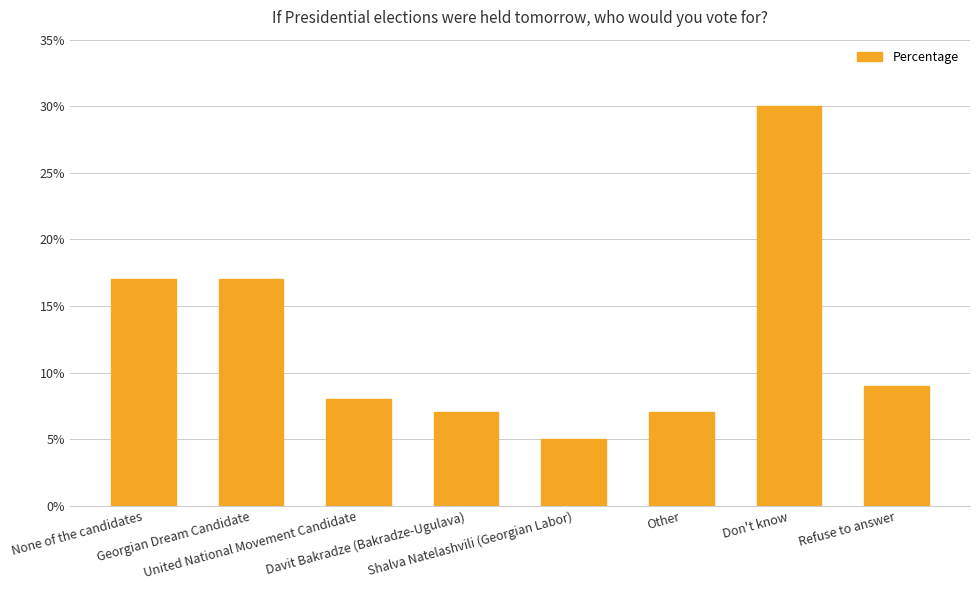

Reading left to right, extract all data points from this chart.

17	17	8	7	5	7	30	9